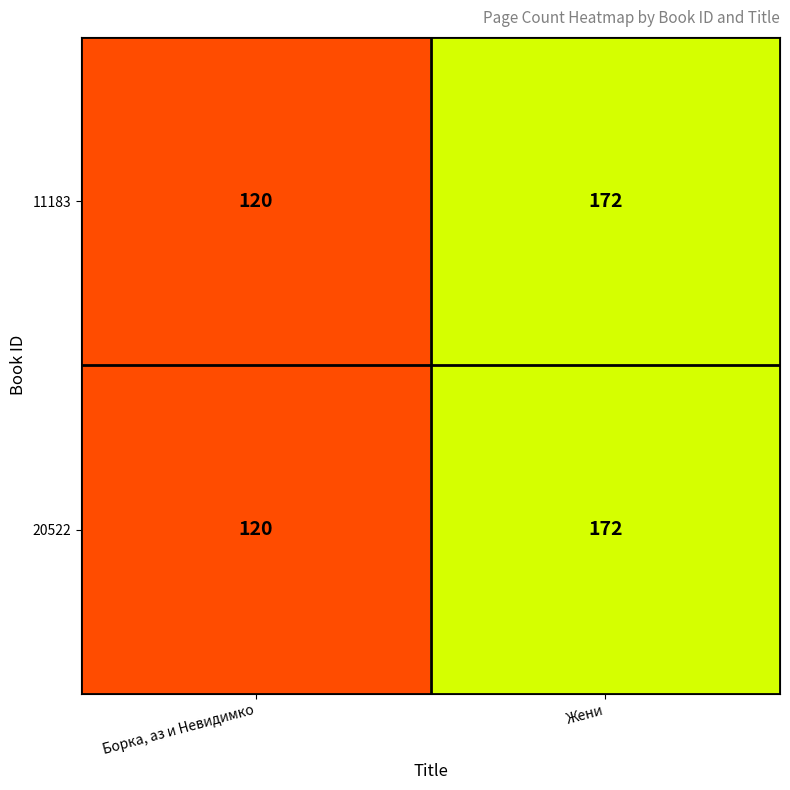

At which category does the chart reach its minimum across all series?

Борка, аз и Невидимко